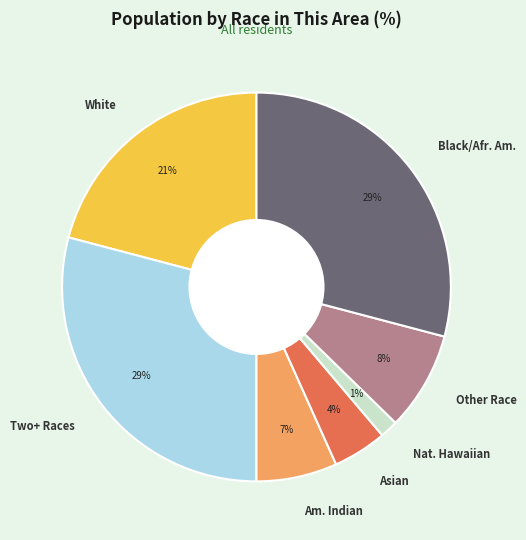

How many segments does this pie chart have?

7